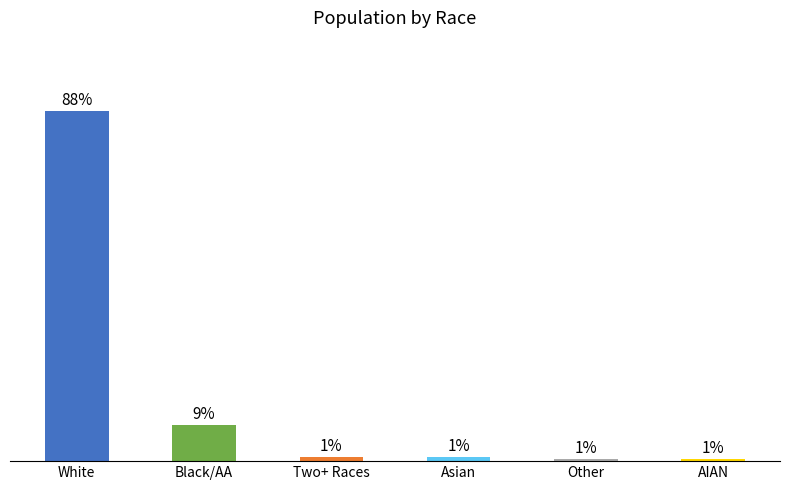

What is the label of the 5th bar from the right?

Black/AA